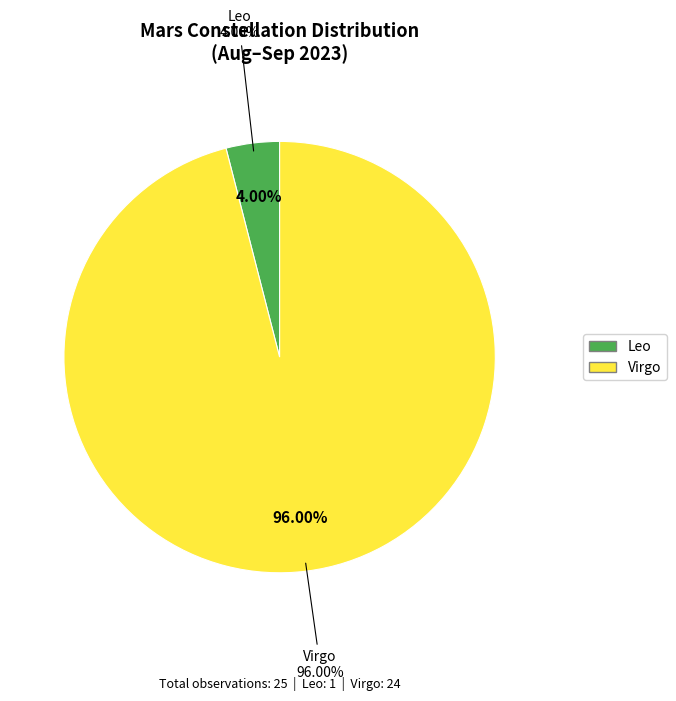

What percentage is NOT represented by Leo?

96.0%